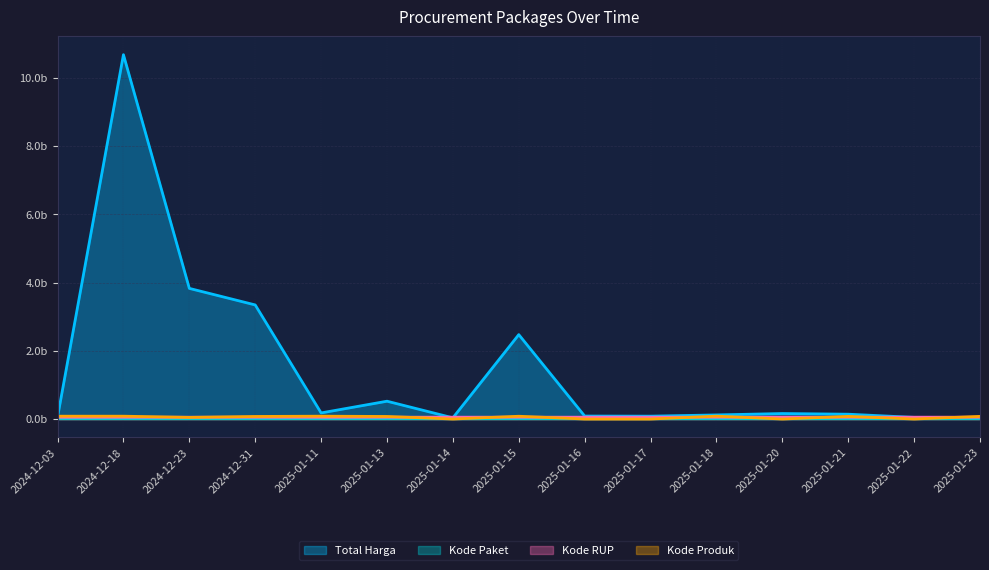

True or false: Total Harga has a value of 0.2 at 2025-01-13.

False